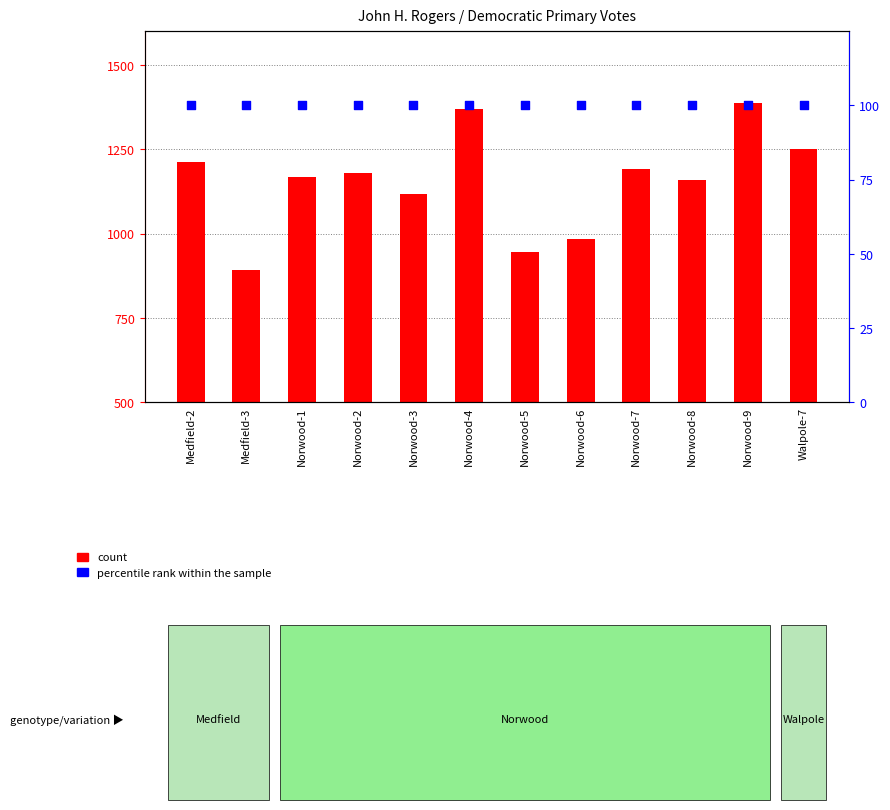

Which series contains the highest Y value?

count